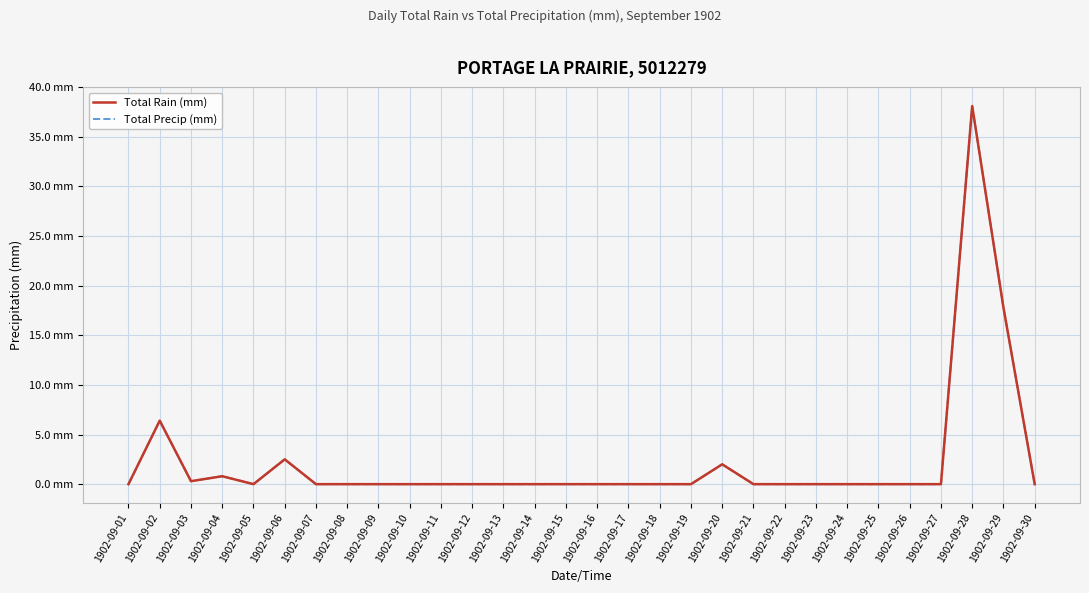

At which category is the sum across all series the highest?

1902-09-28